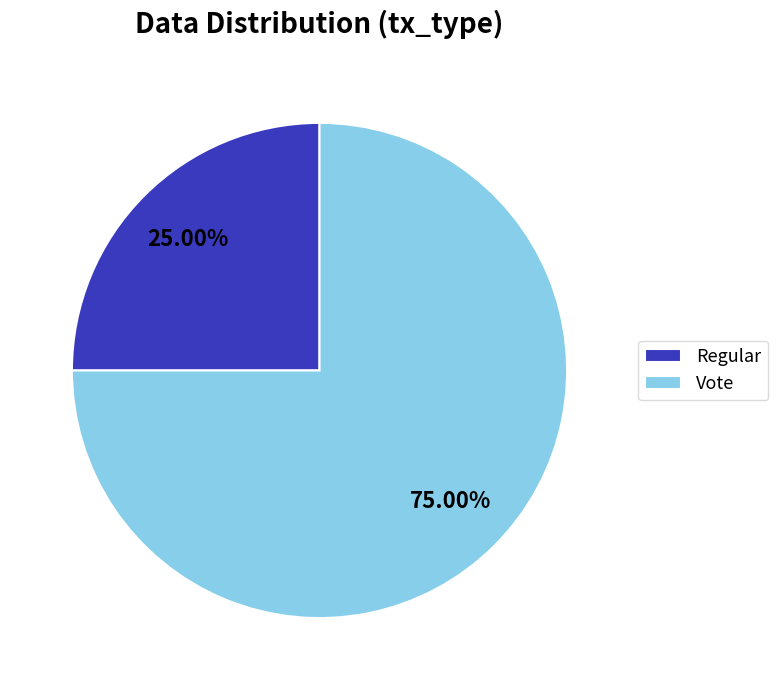

Approximately how many times larger is the value at Regular compared to Vote?

0.3